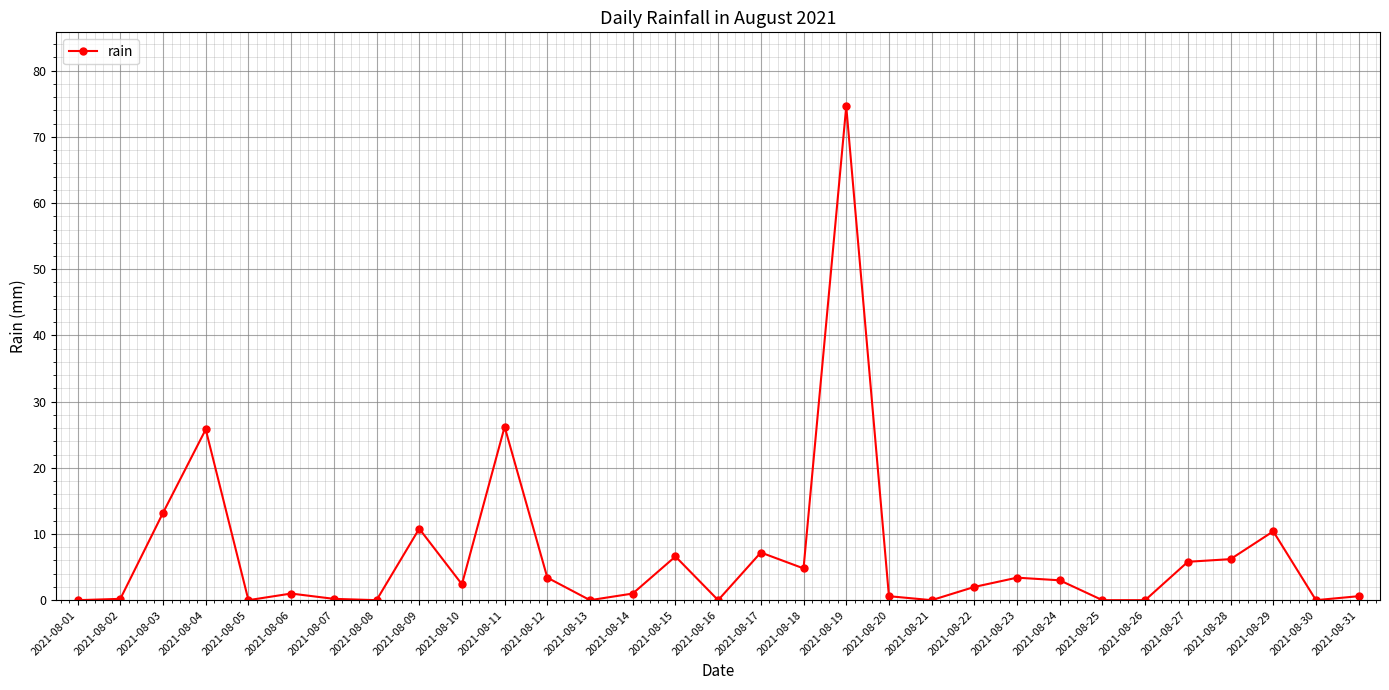

What is the difference between the maximum and minimum values?

74.6